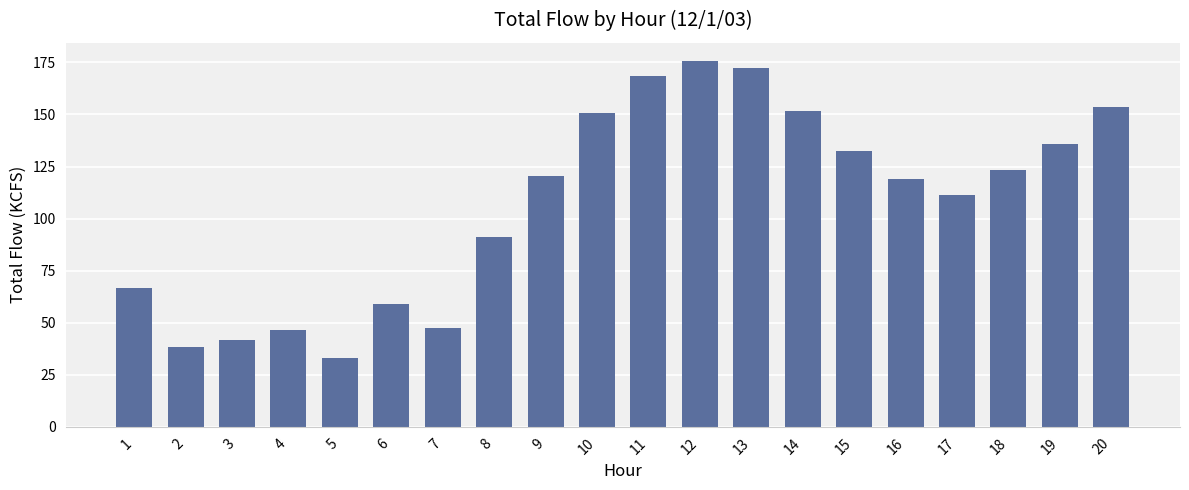

Between 3 and 18, which is larger?

18